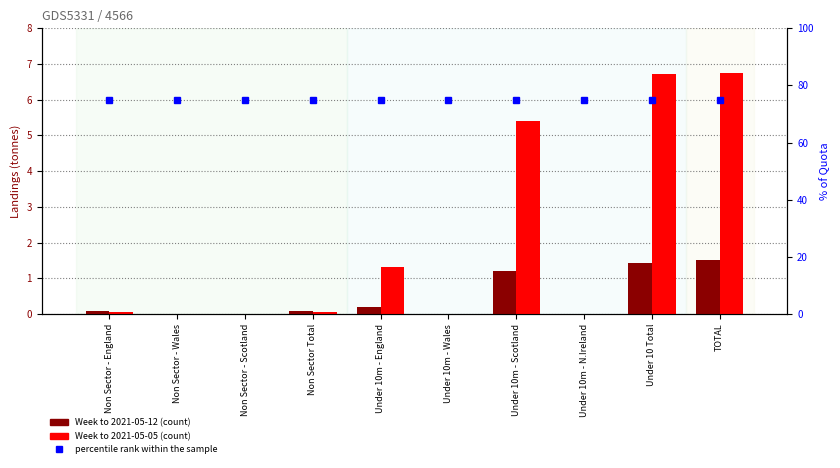

What is the difference between the maximum and minimum values in the Week to 2021-05-05 (count) series?

6.8